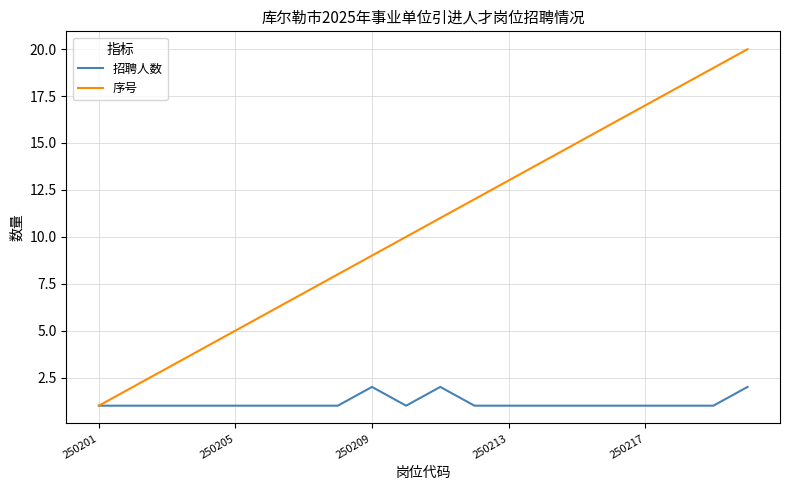

What is the difference between the maximum and second lowest values in the 招聘人数 series?

1